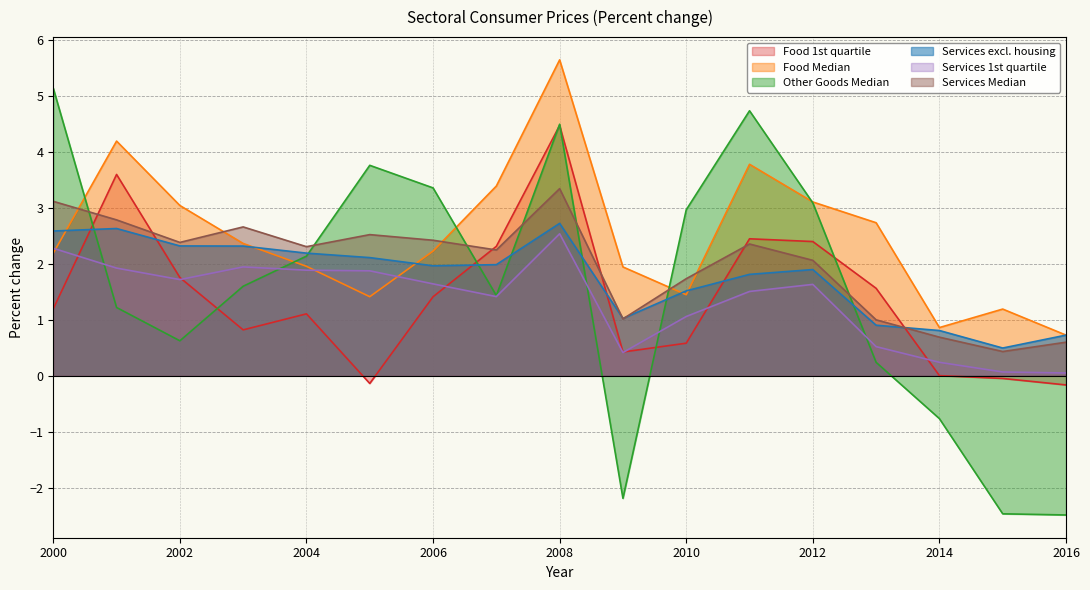

What is the average value of the Food 1st quartile series?

1.4